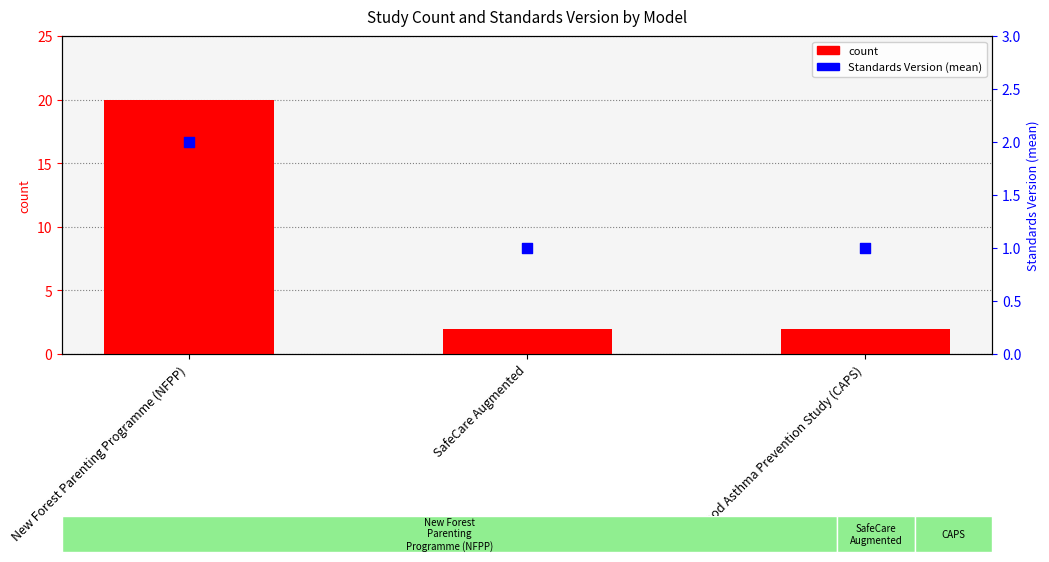

At how many categories does at least one series exceed 14?

1